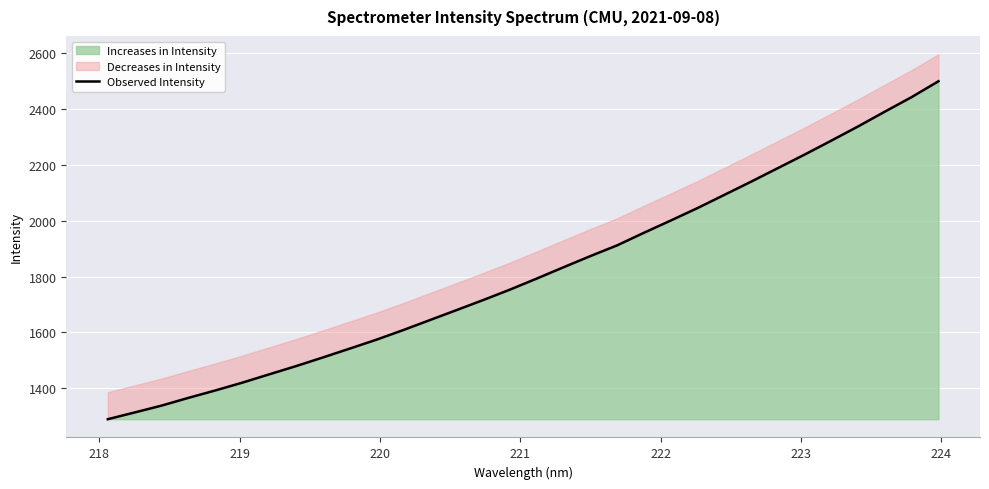

What is the highest value of the Increases in Intensity series?

2499.4